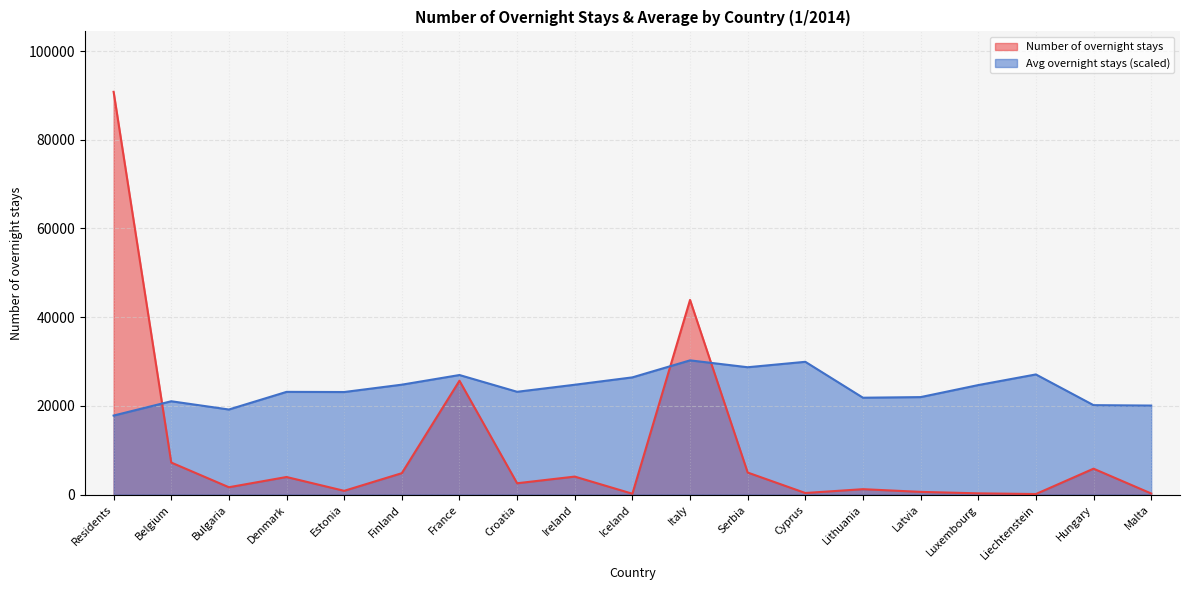

True or false: Average number of overnight stays and Number of overnight stays cross at least once.

True